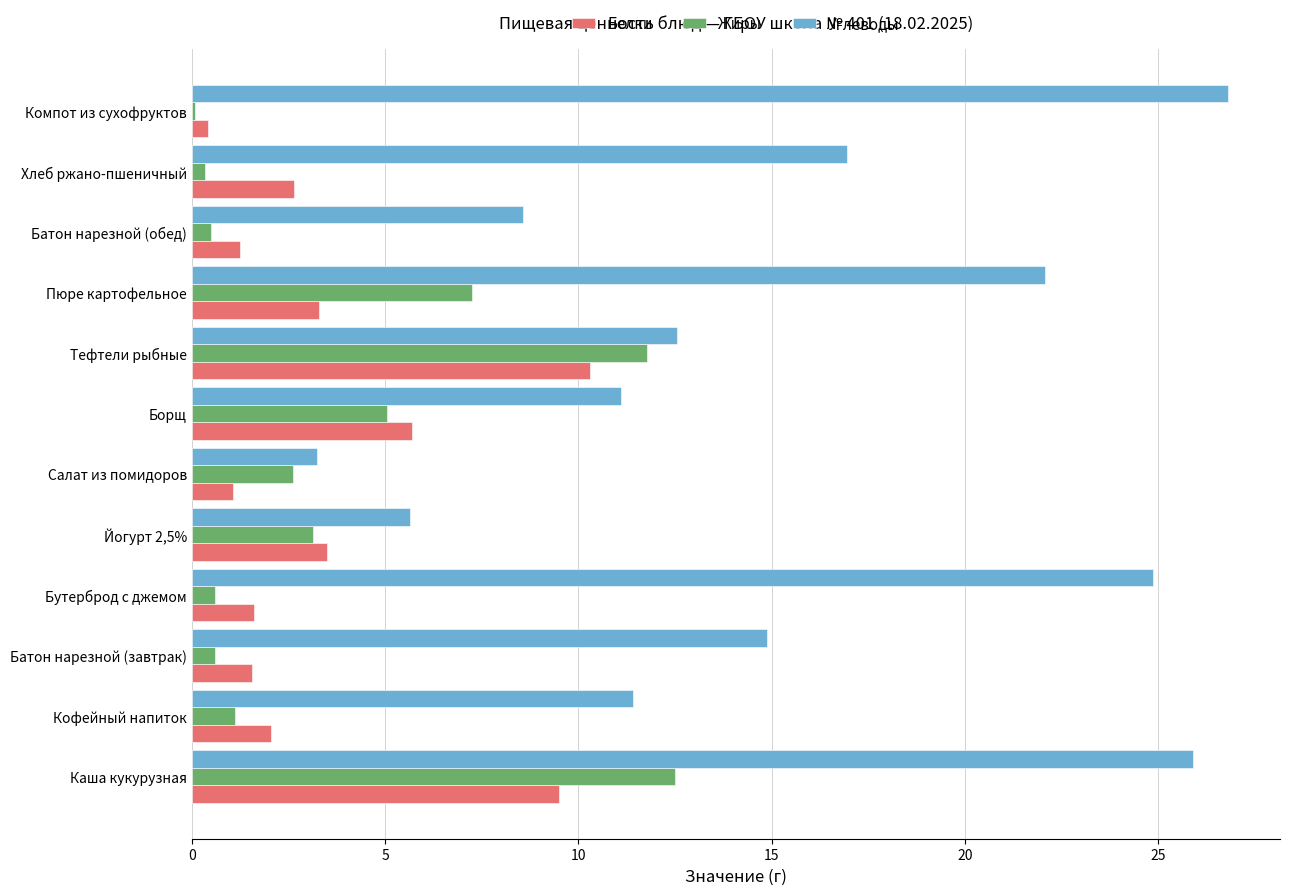

At which category does the chart reach its peak across all series?

Компот из сухофруктов